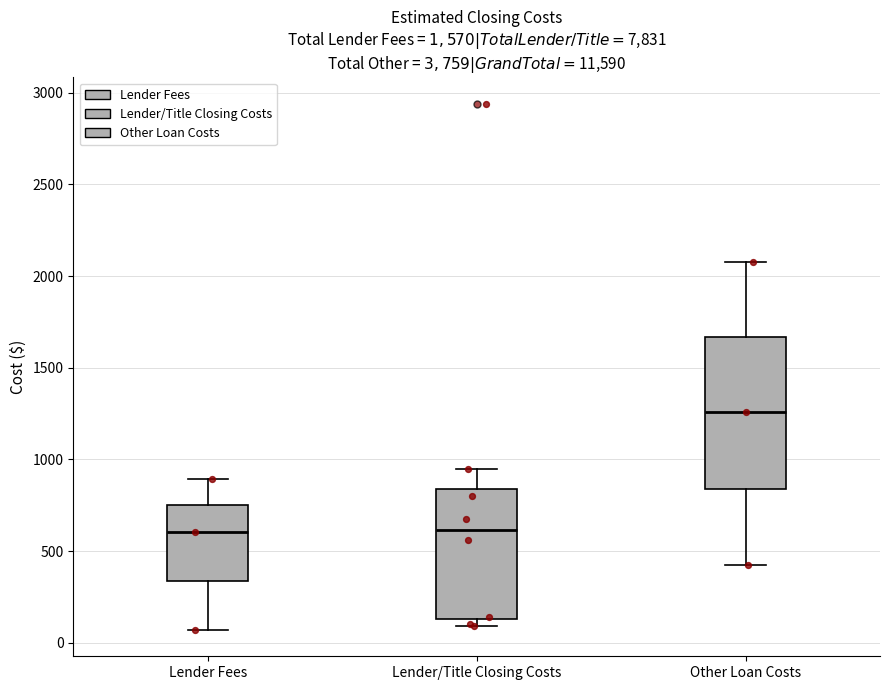

Which box is the tallest, from its lower edge to its upper edge?

Other Loan Costs